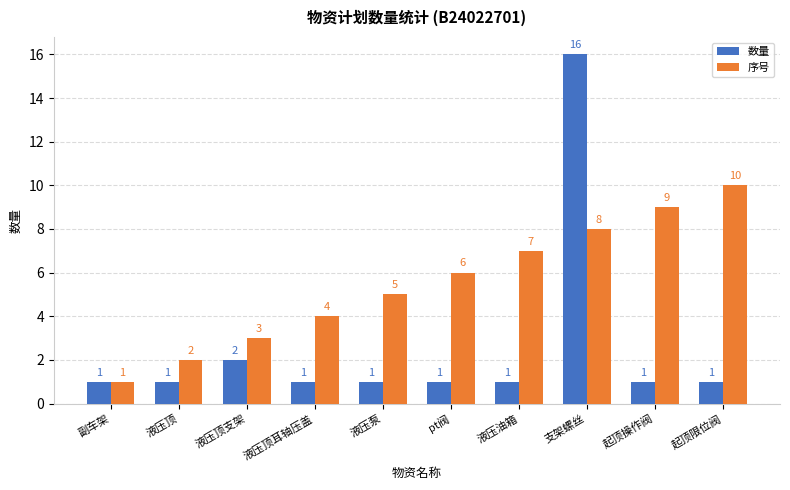

Reading right to left, what are all the values shown in this chart?

数量: 起顶限位阀=1	起顶操作阀=1	支架螺丝=16	液压油箱=1	pt阀=1	液压泵=1	液压顶耳轴压盖=1	液压顶支架=2	液压顶=1	副车架=1
序号: 起顶限位阀=10	起顶操作阀=9	支架螺丝=8	液压油箱=7	pt阀=6	液压泵=5	液压顶耳轴压盖=4	液压顶支架=3	液压顶=2	副车架=1